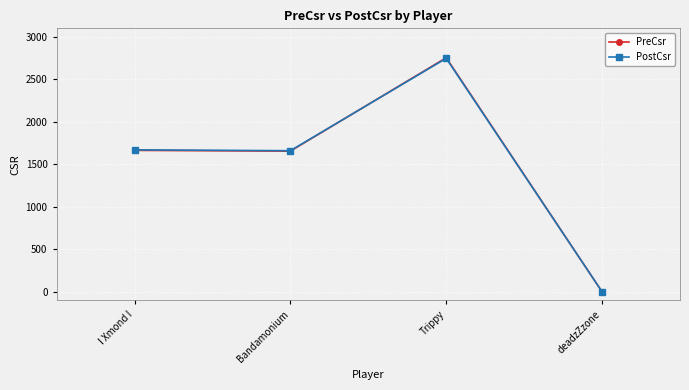

Which series has the largest range (max minus min)?

PreCsr